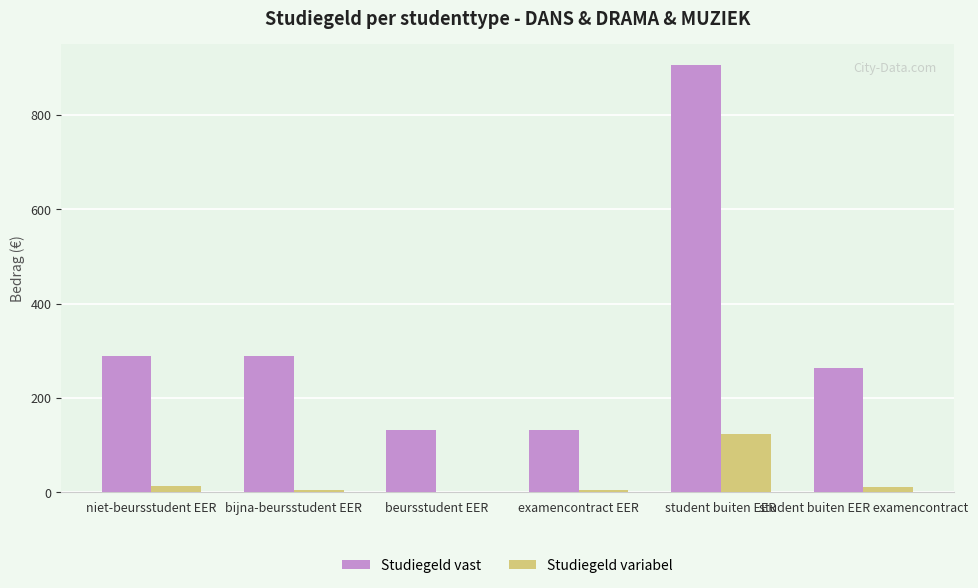

How many categories are shown in the chart?

6